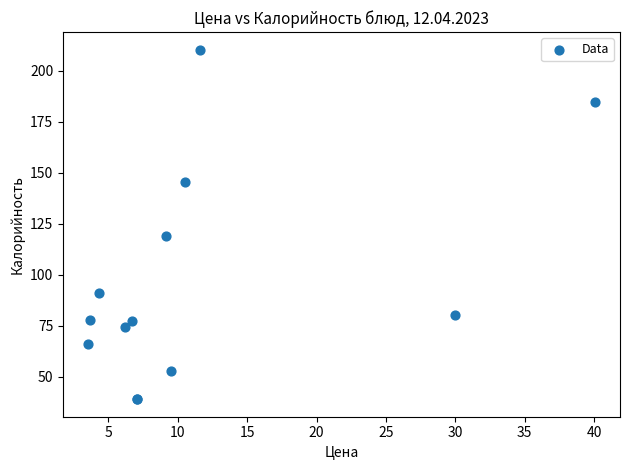

What Y value in the scatter plot is closest to 124?

119.0